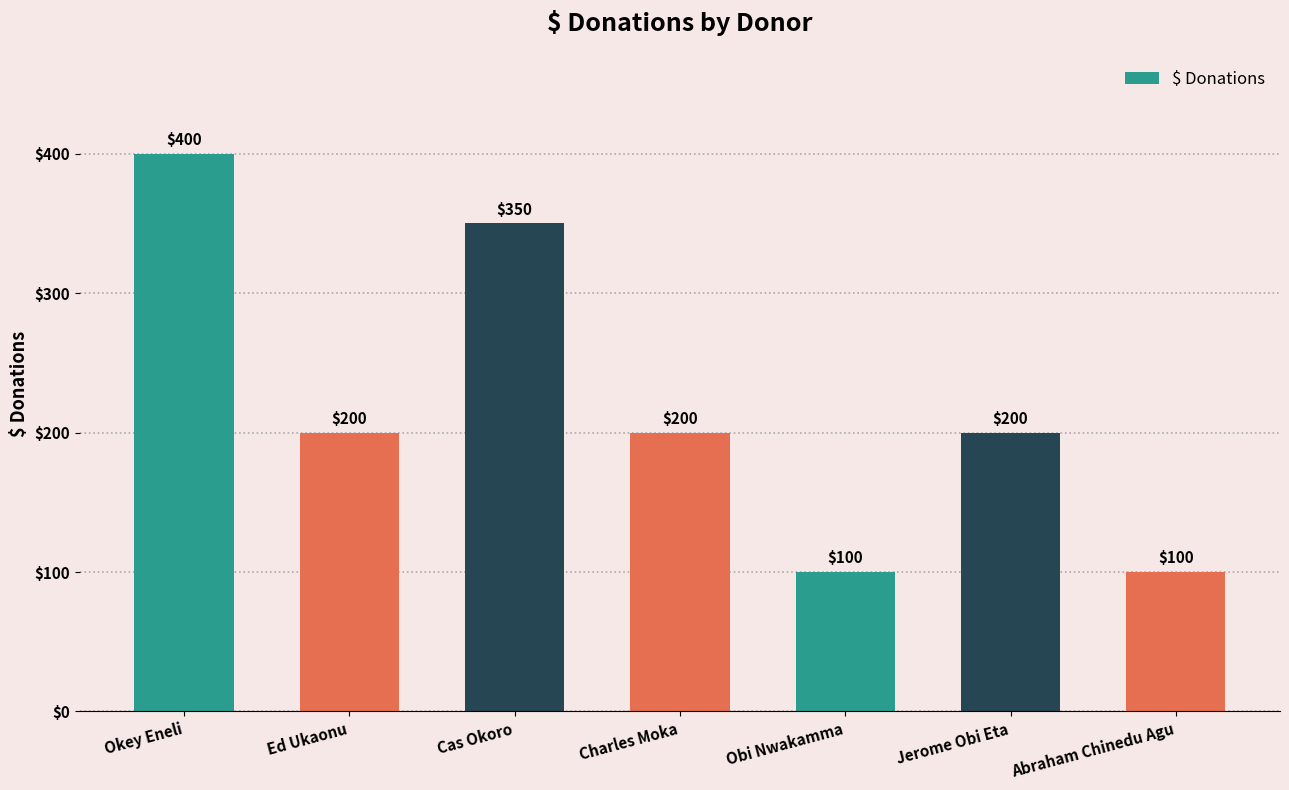

Where does the data first go above 200?

Okey Eneli